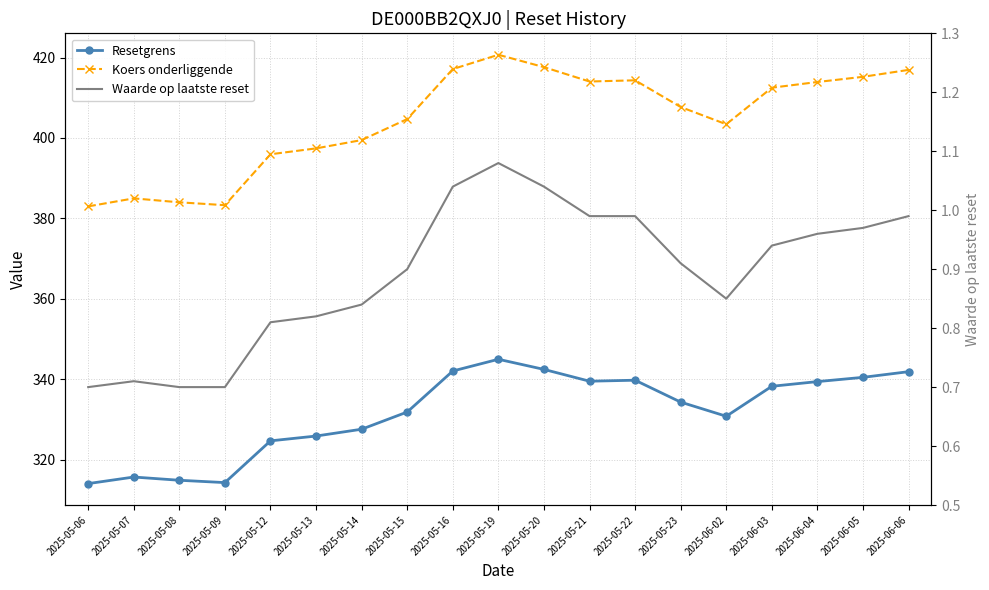

True or false: Waarde op laatste reset has a value of 1.9 at 2025-05-19.

False